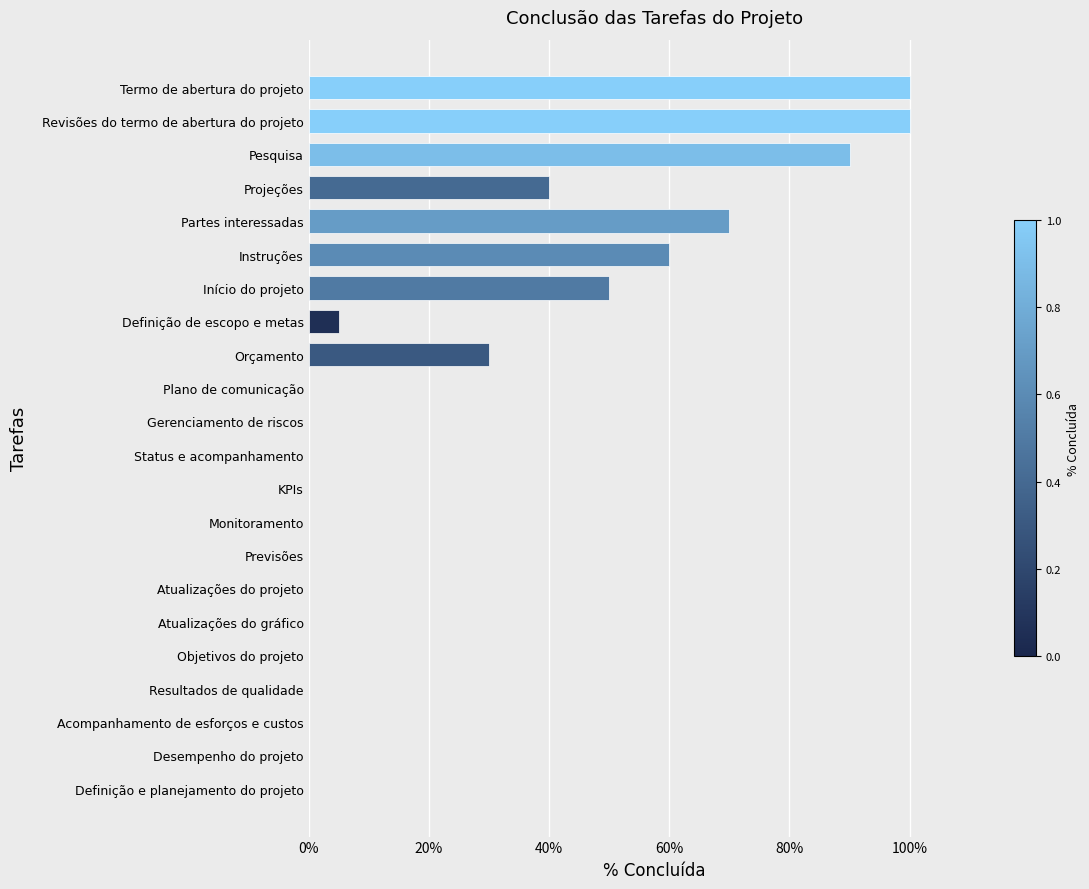

How many values are above zero?

9